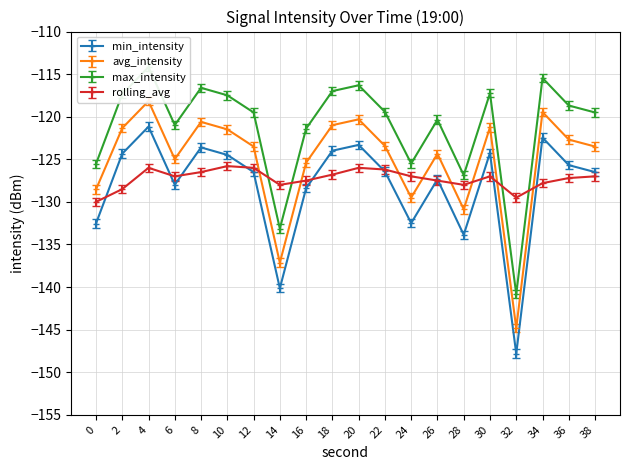

What is the value of the rolling_avg point at the 18th from the left?

-127.8